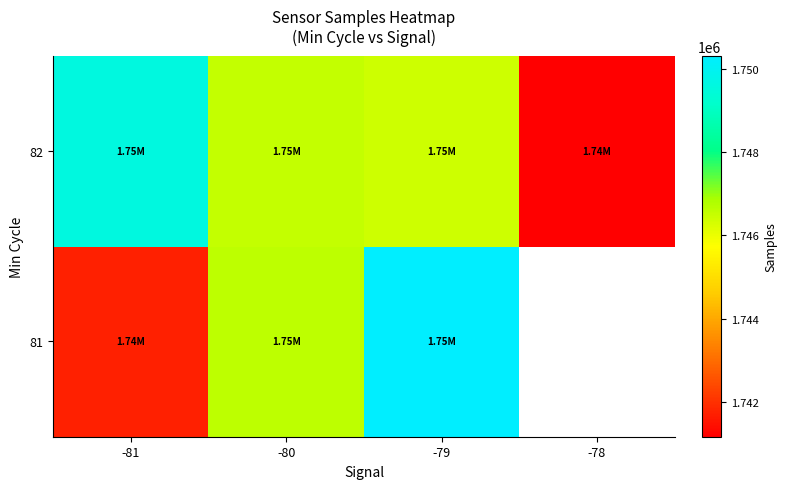

Read the 81 value at -79.

1750327.0